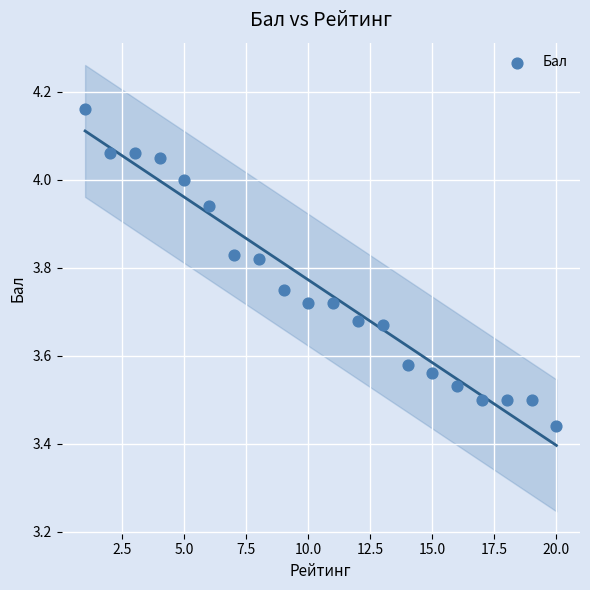

What is the range of Y values (max minus min)?

0.7